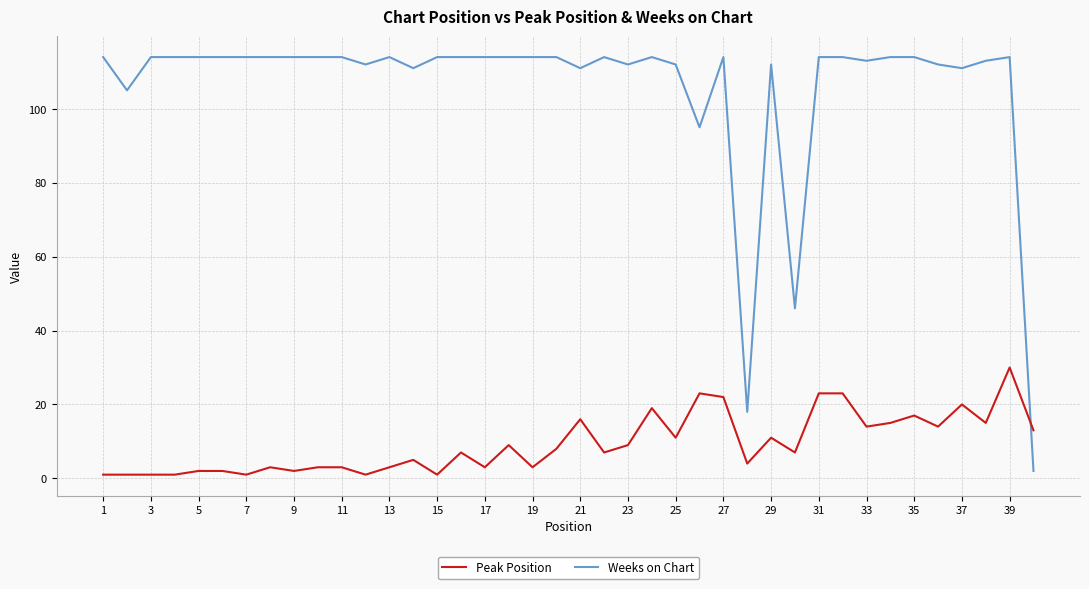

Which series has the largest range (max minus min)?

Weeks on Chart